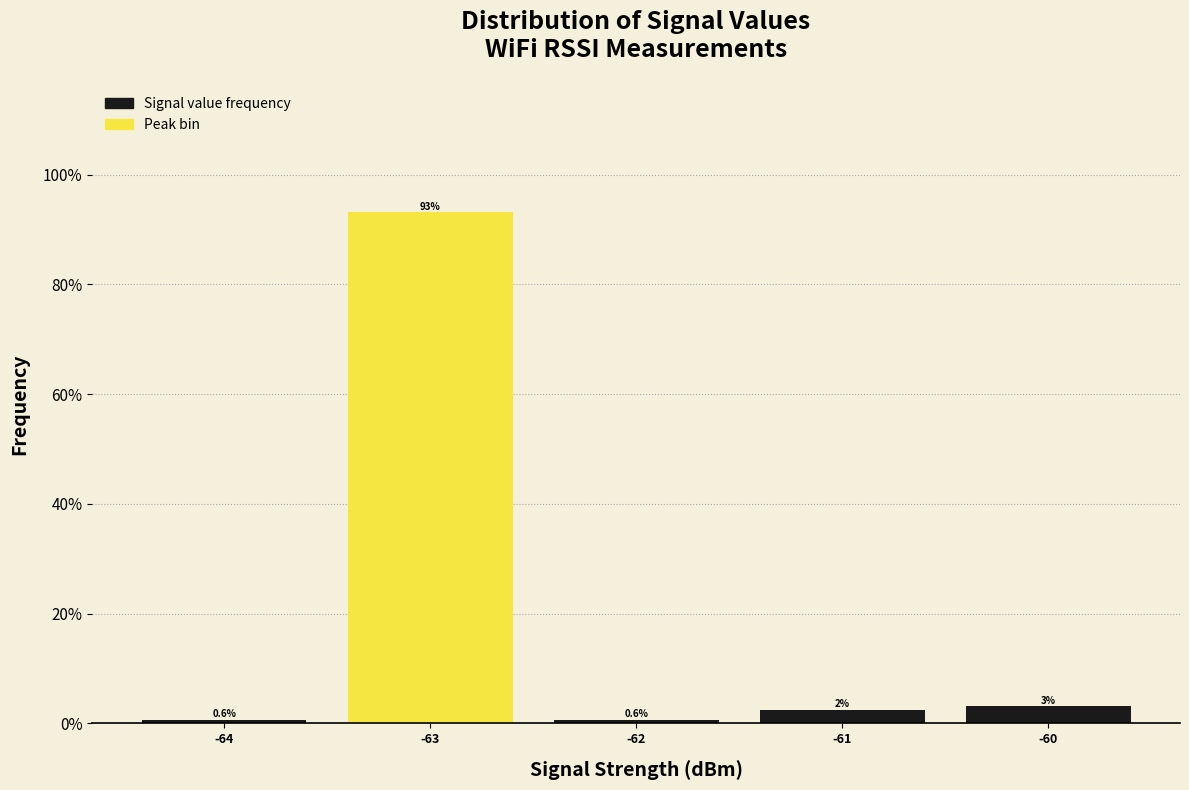

Which range on the x-axis has the tallest bar?

-63.5 to -62.5